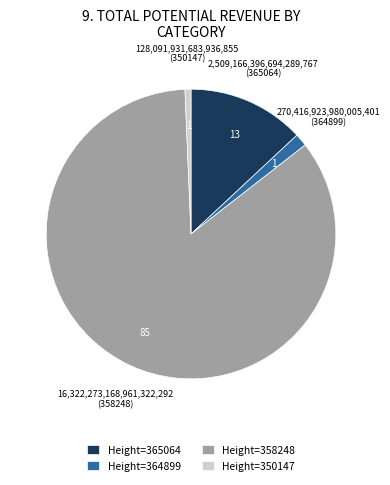

Count the number of slices in the pie.

4